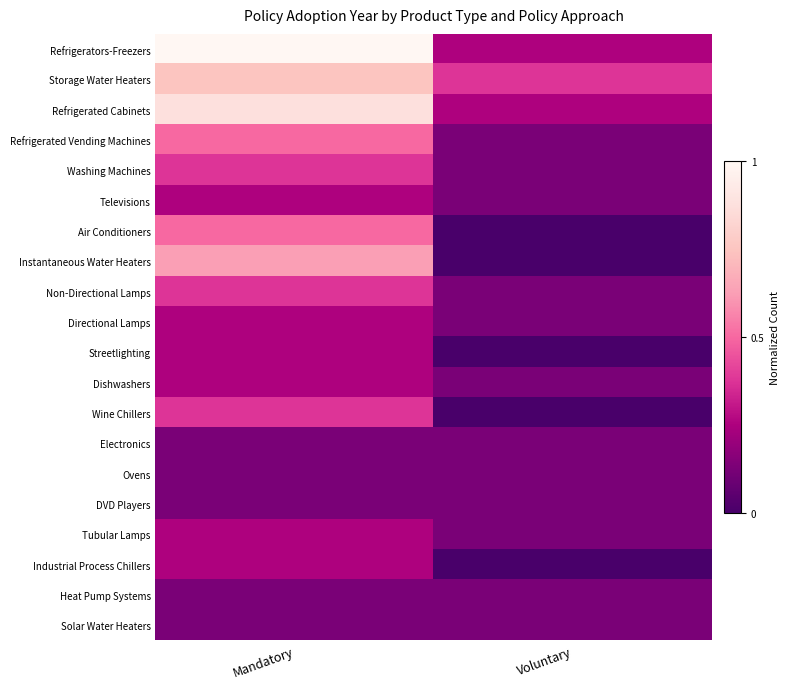

At which category does the chart reach its peak across all series?

Mandatory